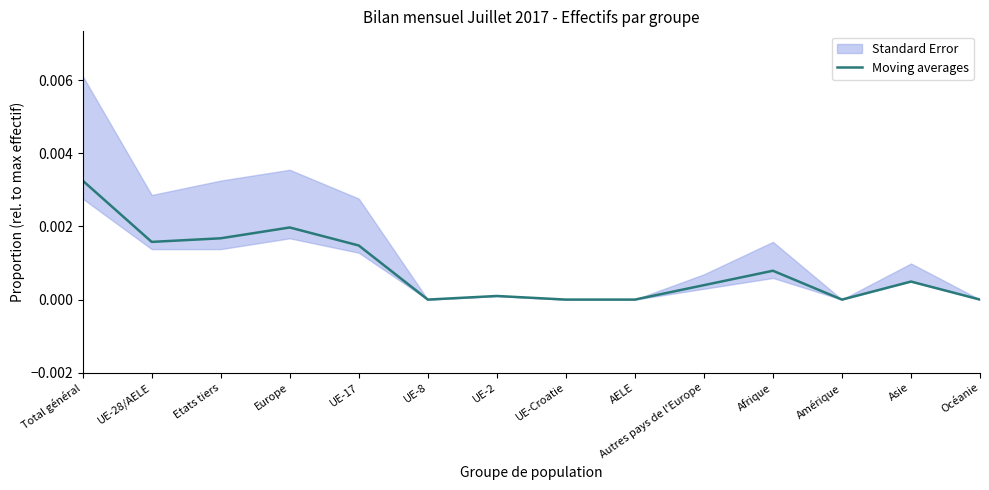

What position from the right is Europe?

11